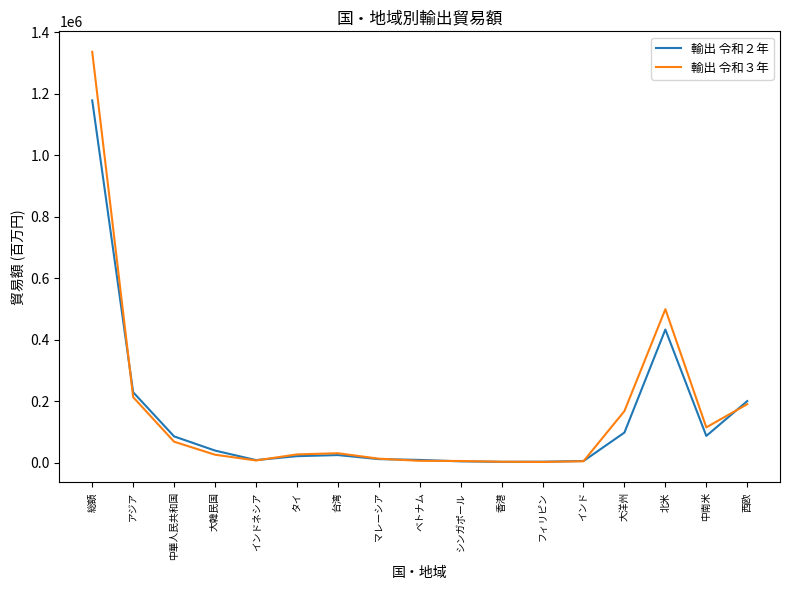

Which category has the highest value in the 輸出 令和２年 series?

総額